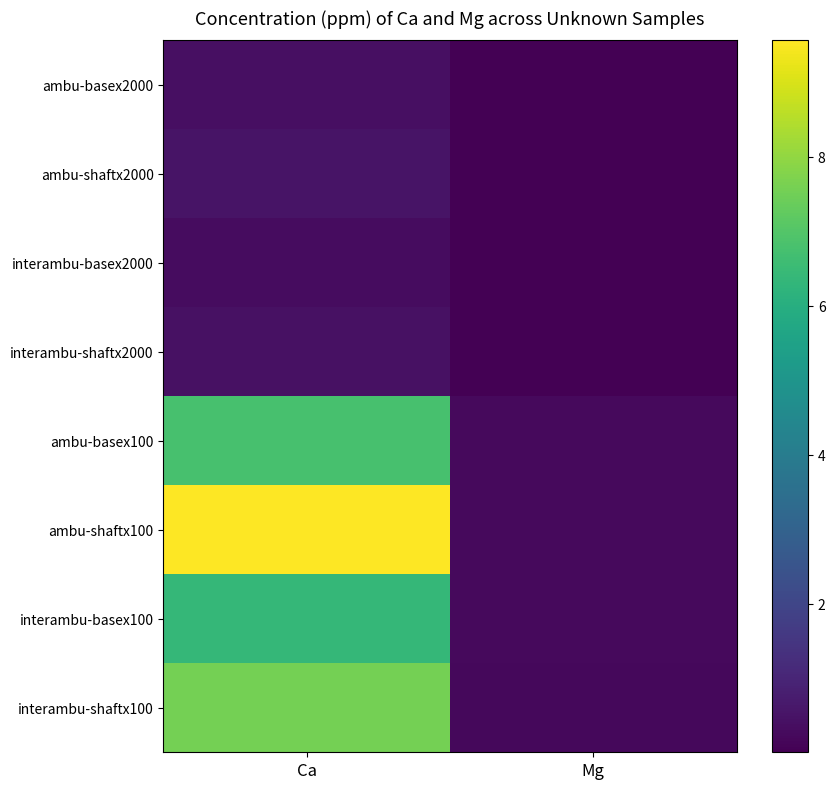

Which label corresponds to the smallest value in the chart?

Mg